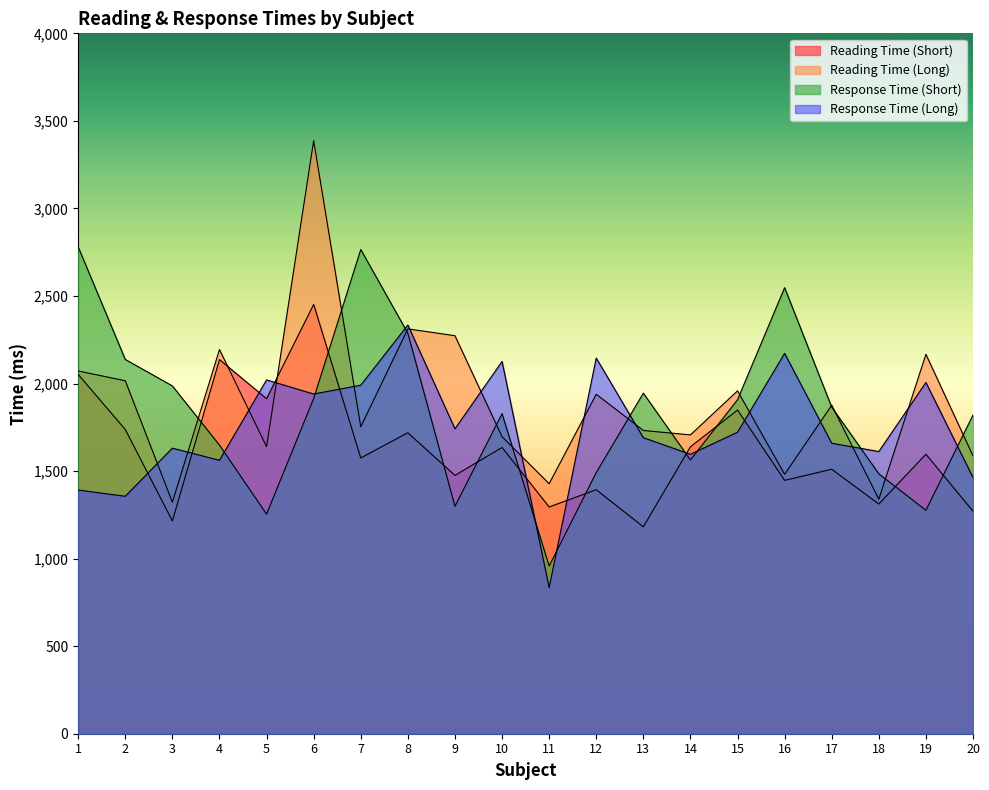

At how many categories does at least one series exceed 3224?

1